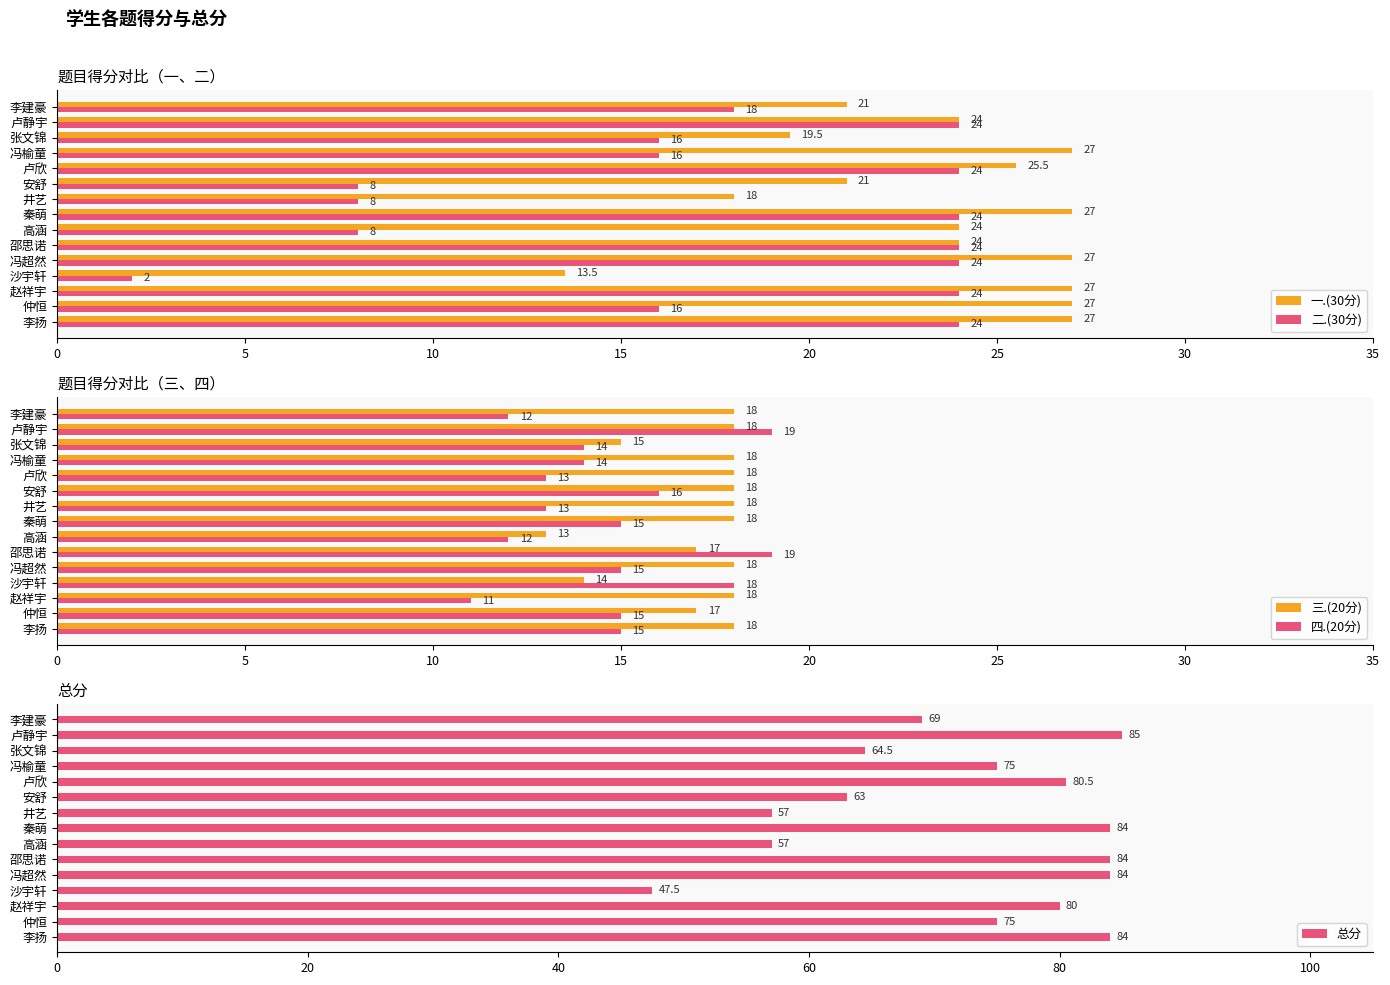

Rank the series by their maximum value, from highest to lowest.

总分, 一.(30分), 二.(30分), 四.(20分), 三.(20分)